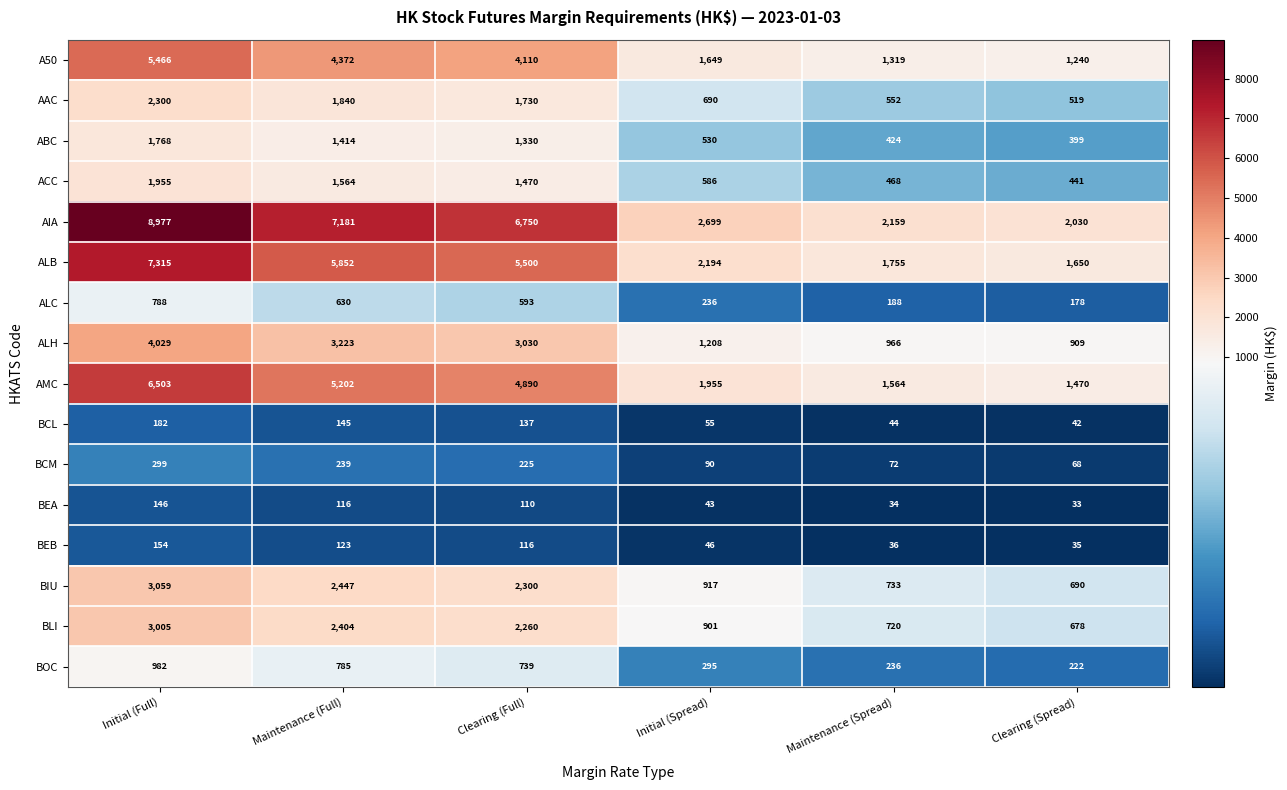

Which category has the lowest value in the ALC series?

Clearing (Spread)